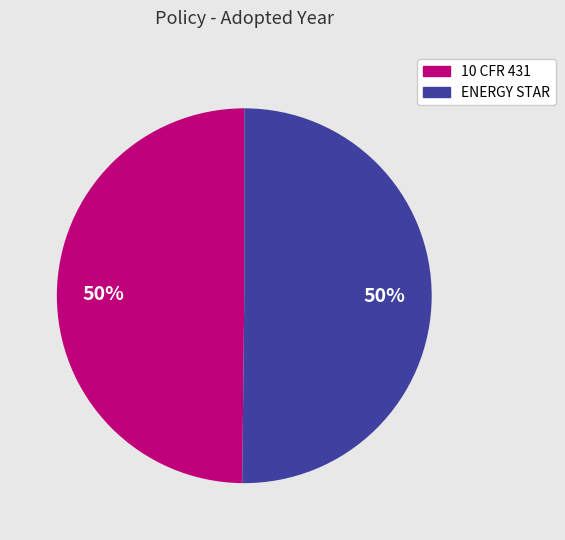

Is it true that 10 CFR 431 is 50% of the pie?

True